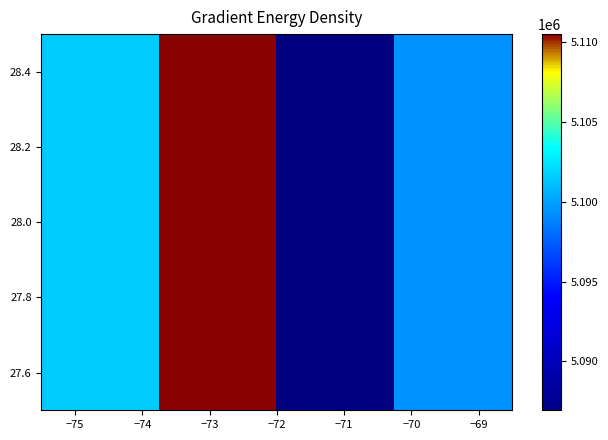

What is the minimum value shown in the chart?

5086945.0